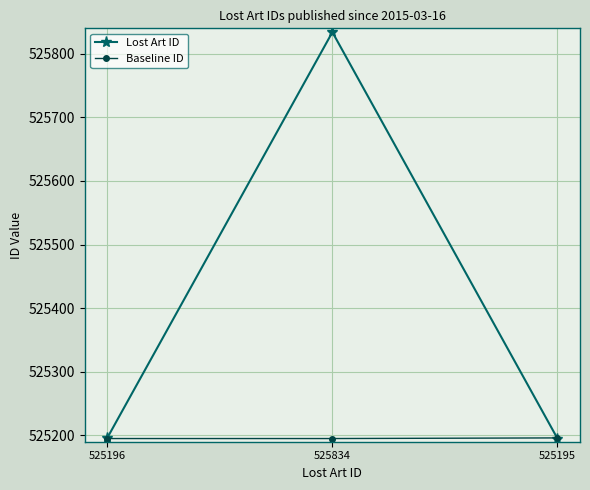

What is the total value across all series at 525834?

1051029